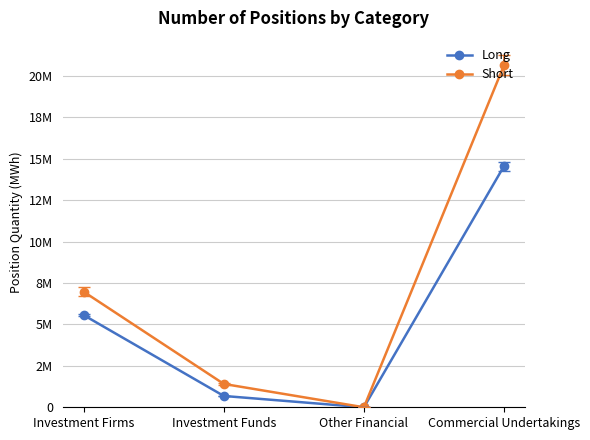

Is this an area chart (filled region under the line)?

No